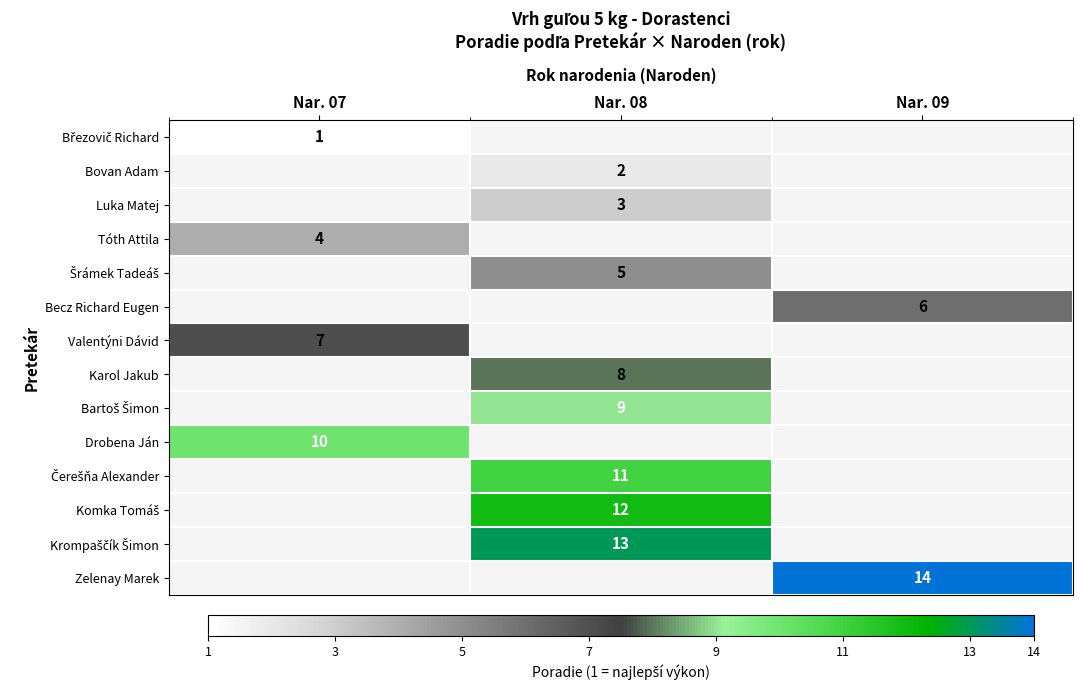

The Bovan Adam series shows 1 at Nar. 08. True or false?

False